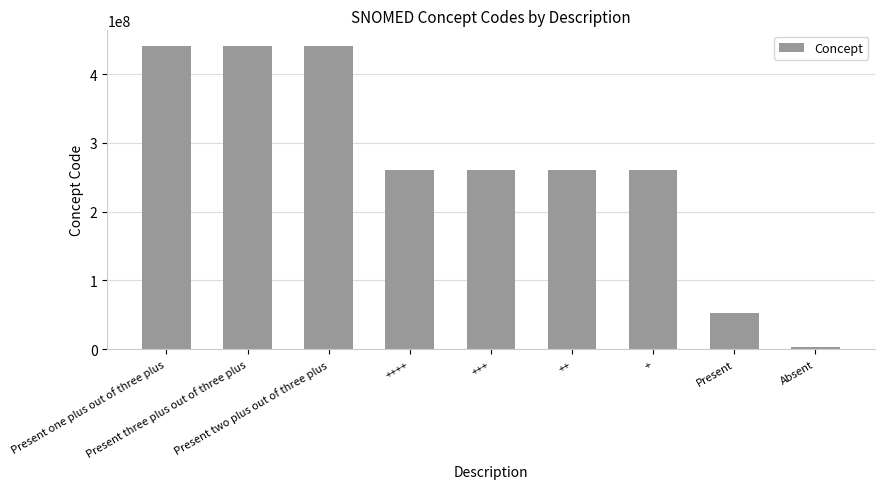

At which category does the chart reach its minimum across all series?

Absent